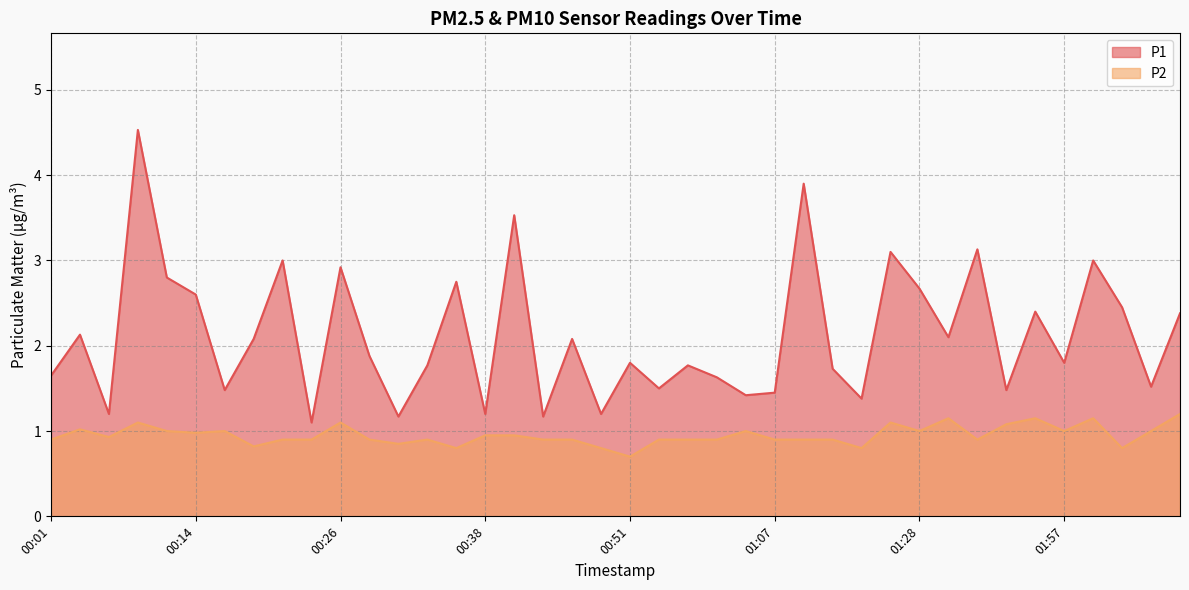

What is the label of the 4th point from the right?

02:00